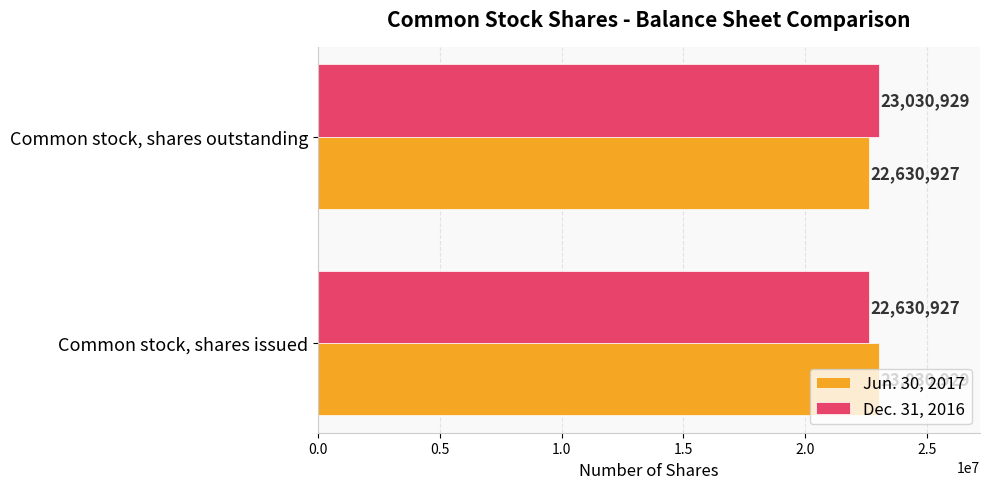

What is the difference between the maximum and minimum values in the Dec. 31, 2016 series?

400002